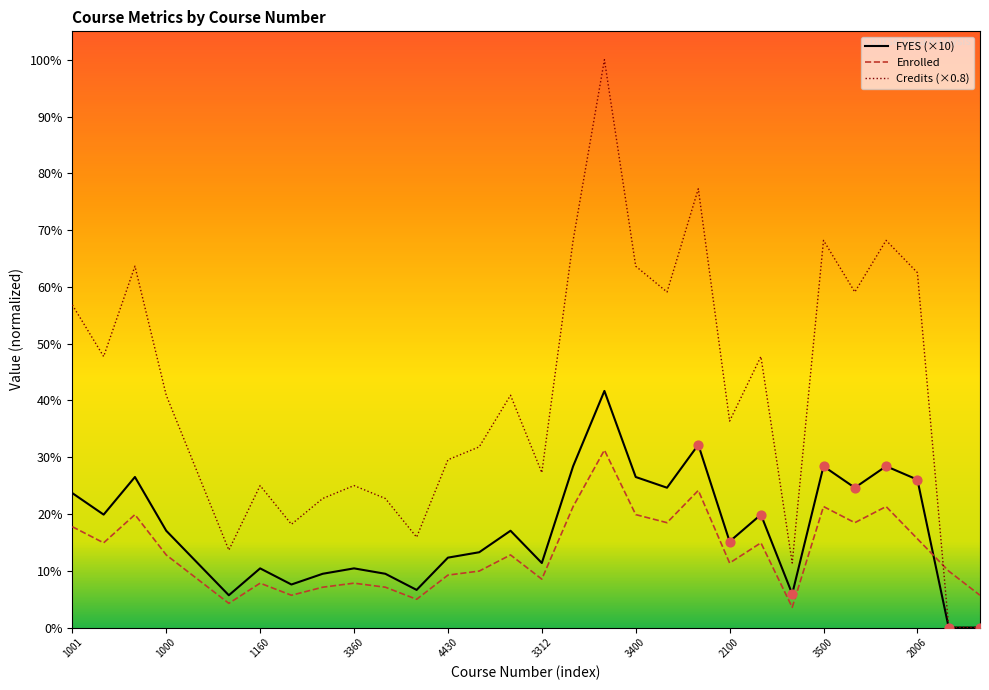

Which series has the largest total across all categories?

Credits (×0.8)